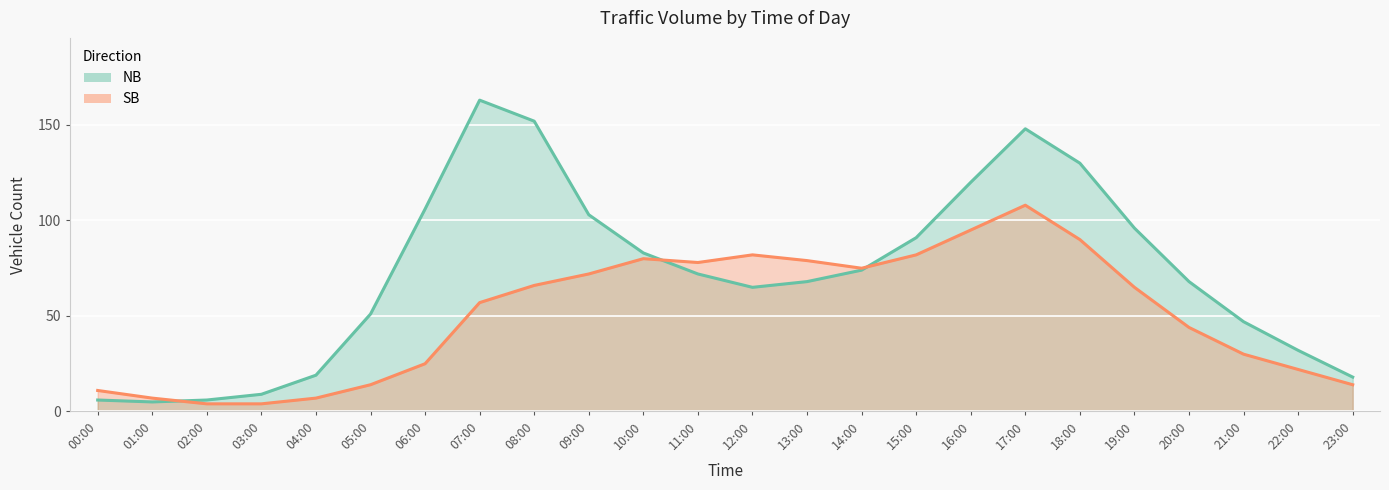

What is the value of the NB point at the 5th from the left?

19